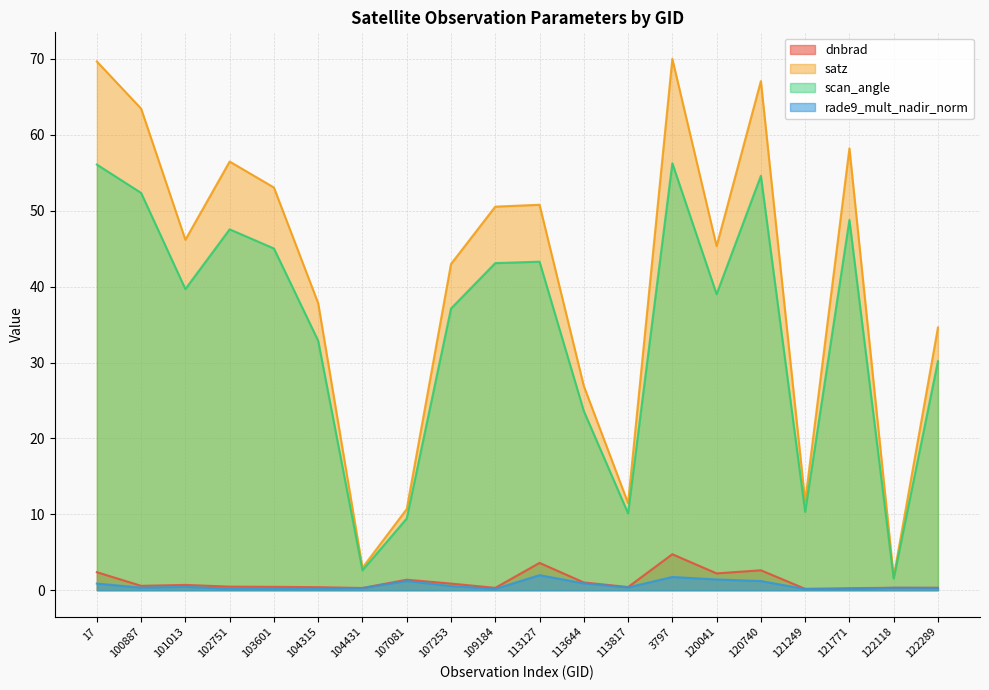

What is the difference between the scan_angle values at 104315 and 3797?

23.4